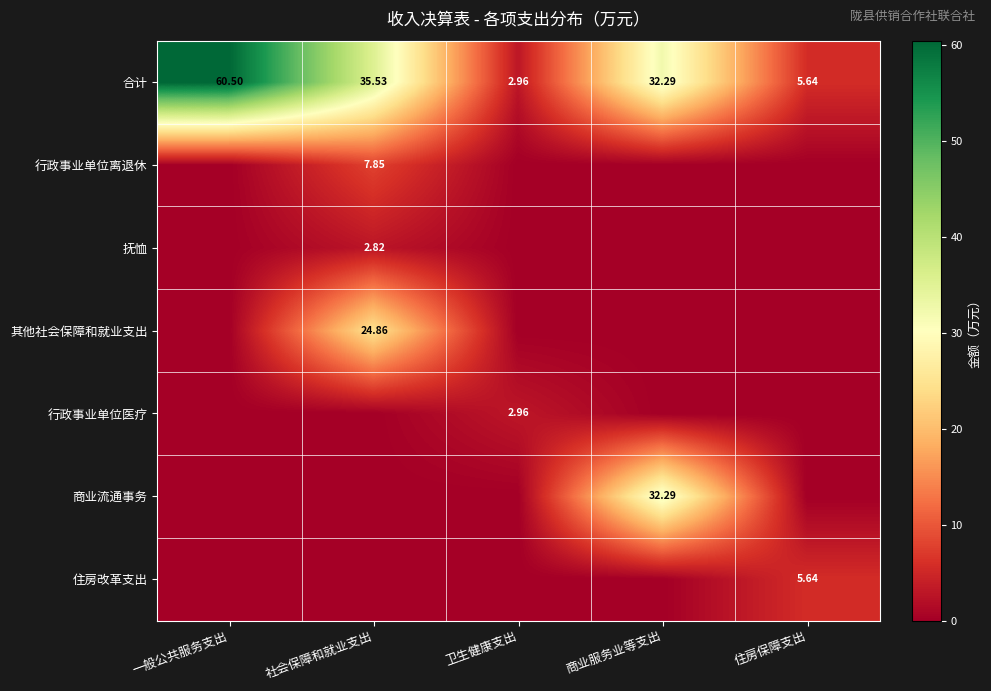

At which label is 合计 closest to 31?

商业服务业等支出